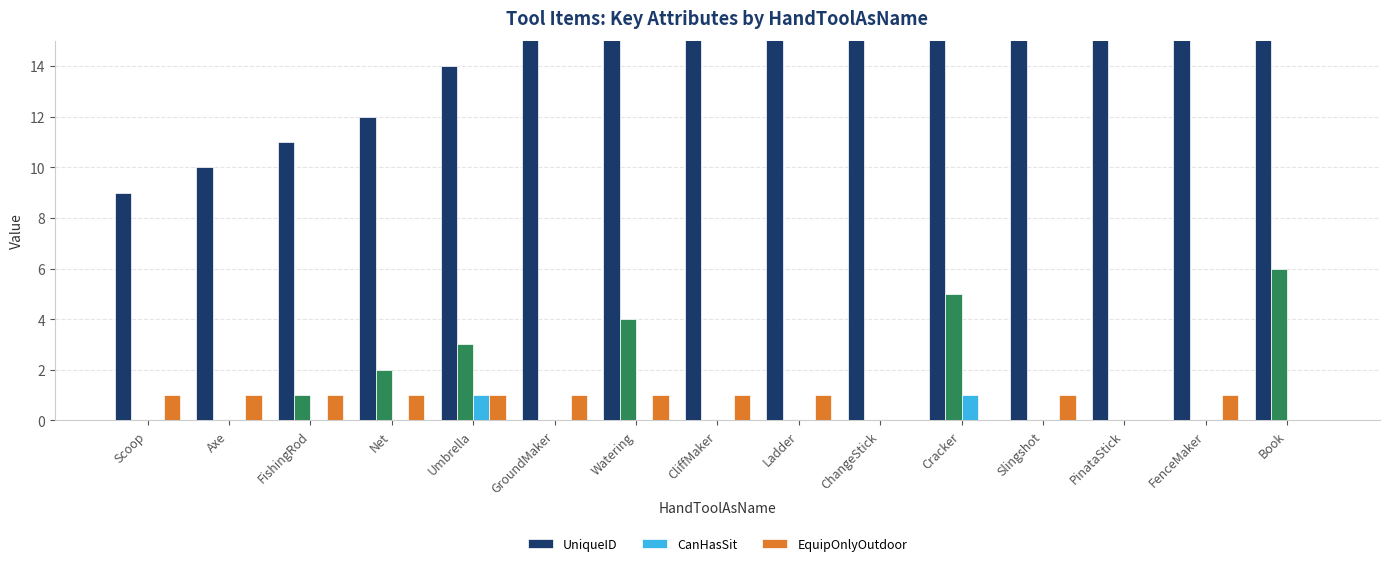

Which series has the largest total across all categories?

UniqueID